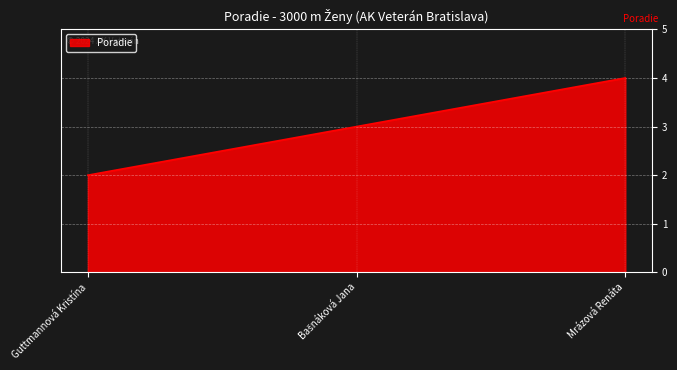

What is the approximate value at Guttmannová Kristína?

2